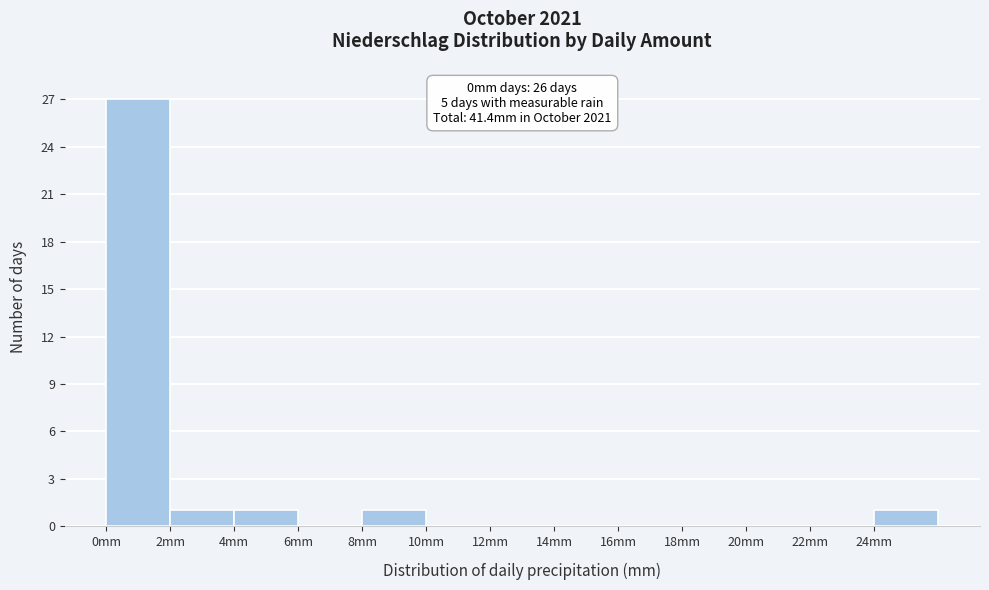

Over which range of the x-axis is the bar tallest?

0 to 2